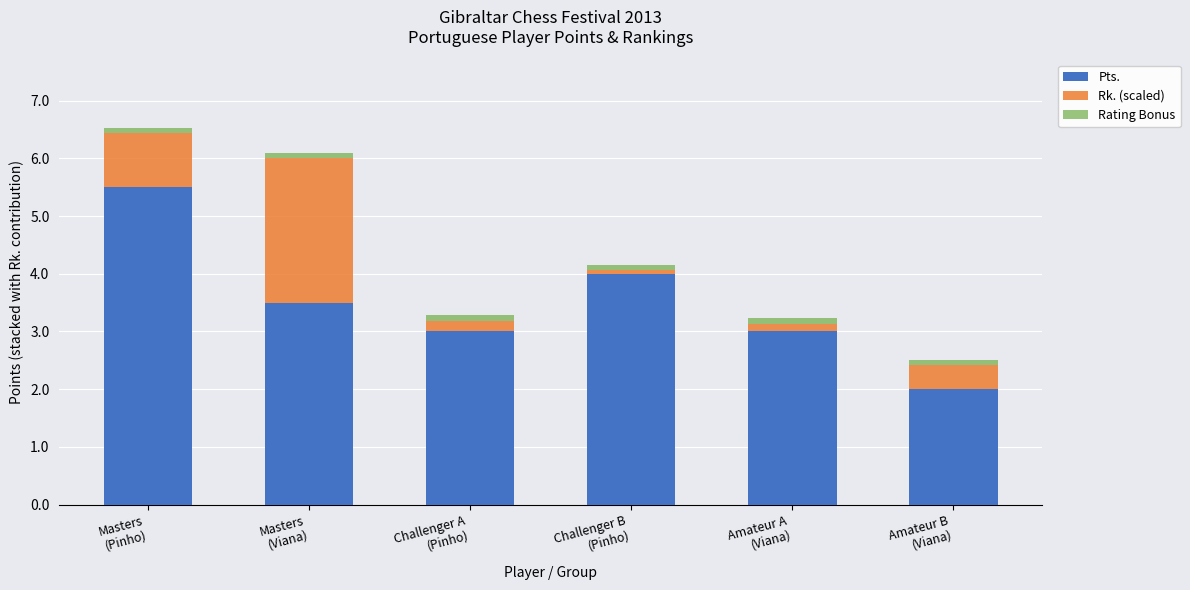

What is the minimum value for Pts.?

2.0